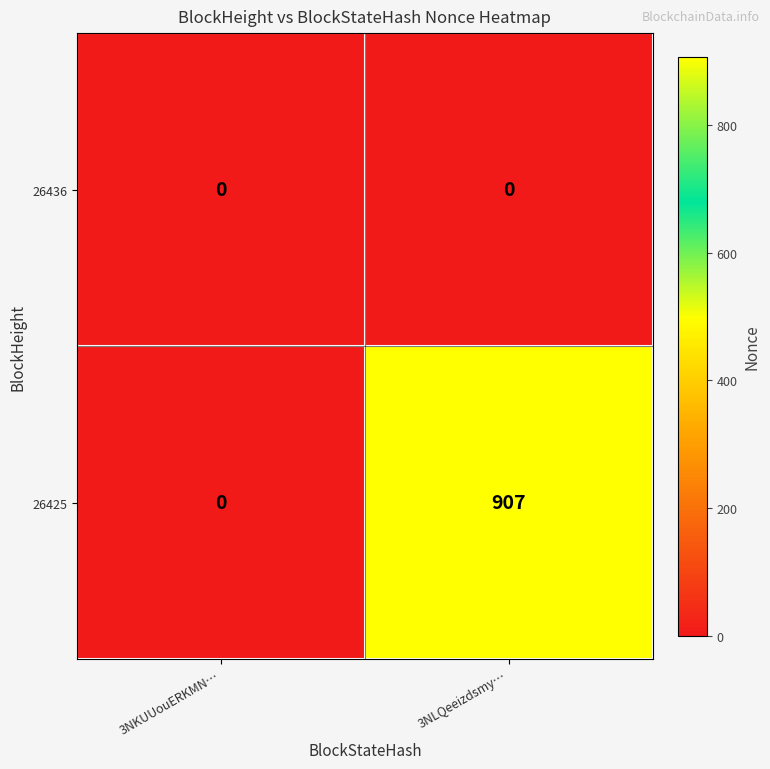

Reading right to left, extract all data points from this chart.

26436: 3NLQeeizdsmy…=0	3NKUUouERKMN…=0
26425: 3NLQeeizdsmy…=907	3NKUUouERKMN…=0